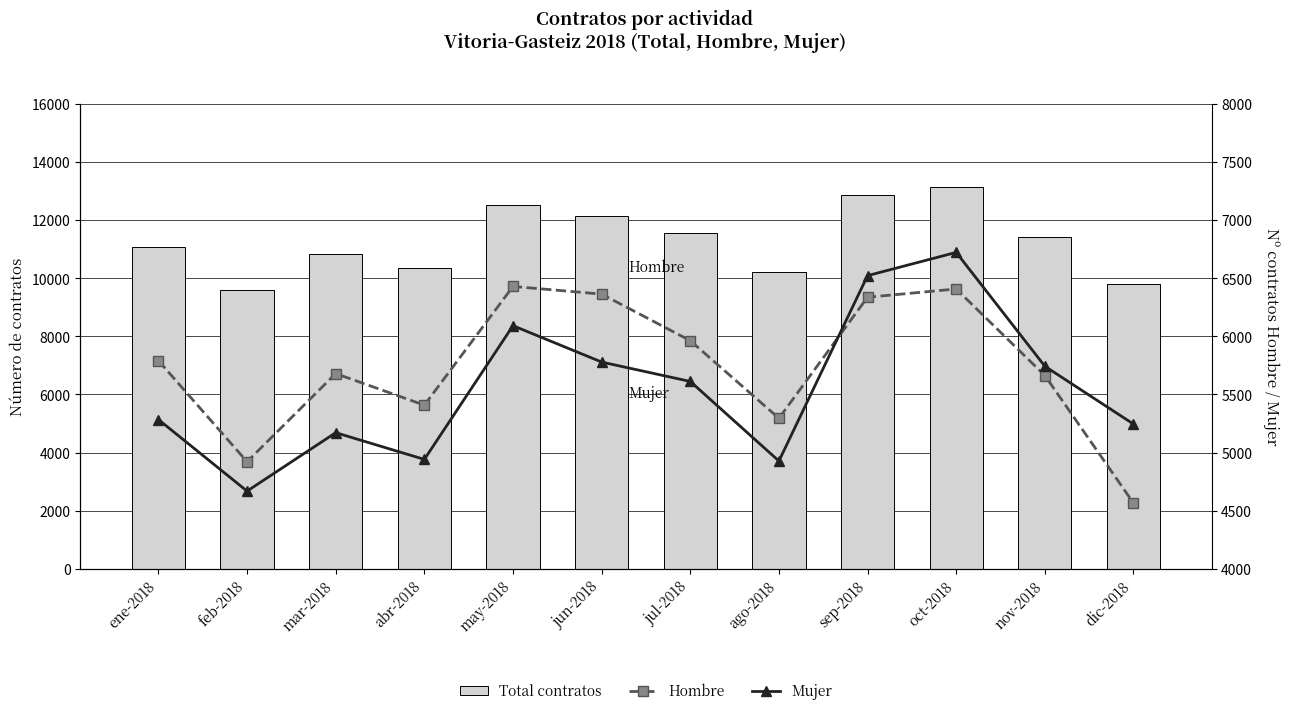

The Total contratos series shows 4306 at feb-2018. True or false?

False